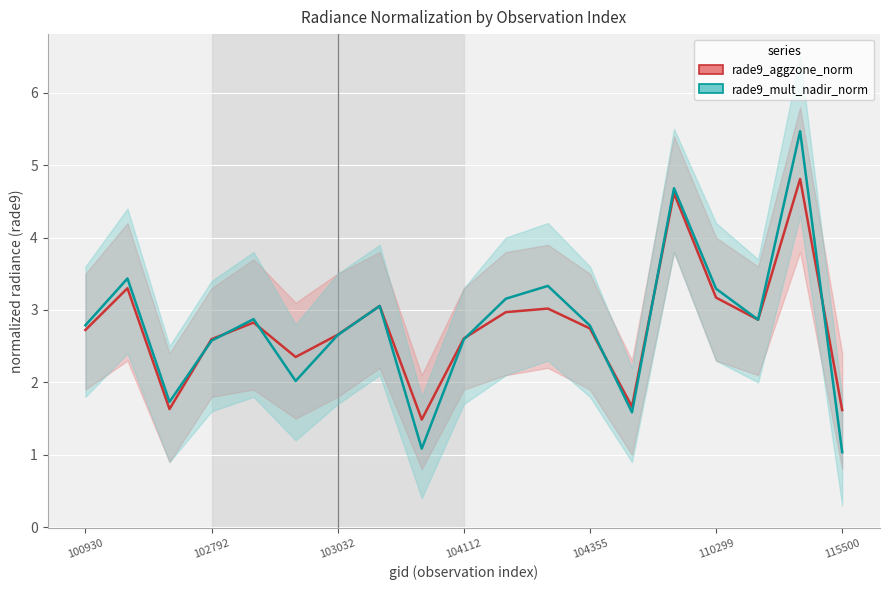

How many interior local valleys does the rade9_mult_nadir_norm series have?

5